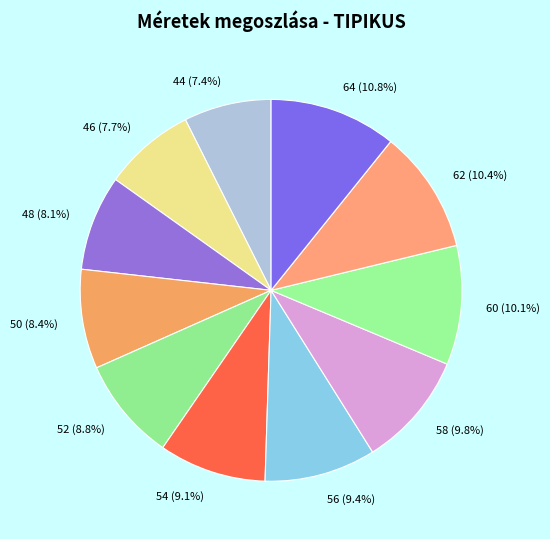

To the nearest percent, what portion does 44 represent?

7%